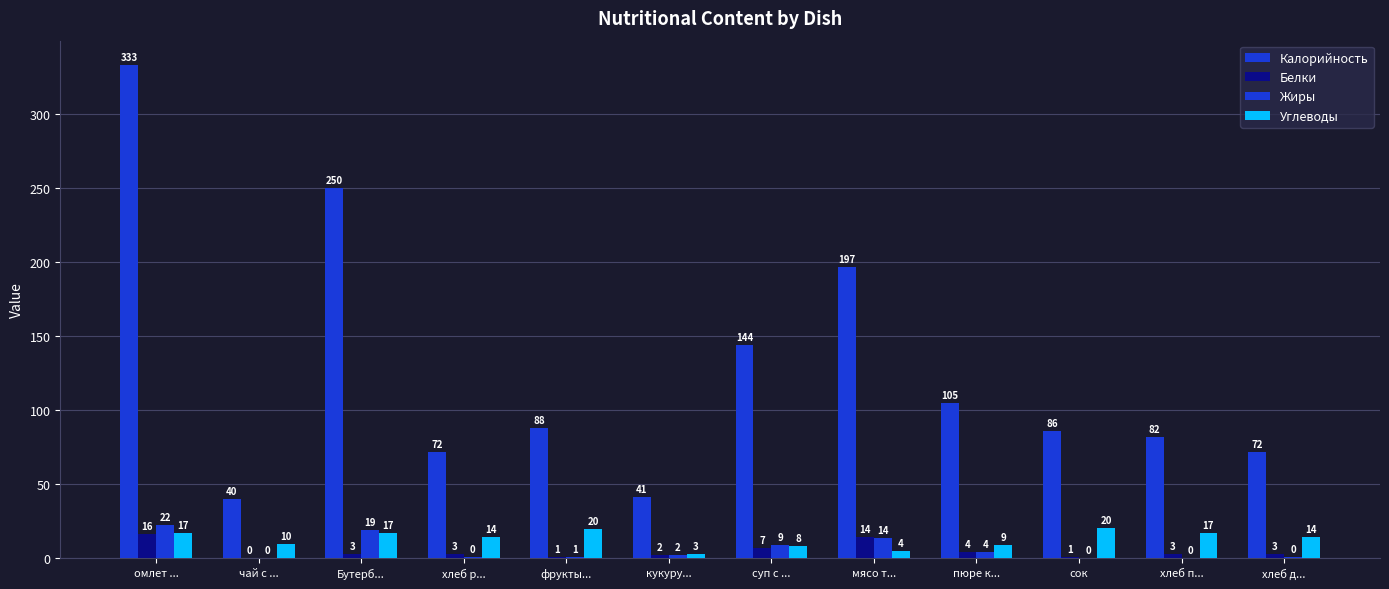

At which label is Белки closest to 8?

суп с ...